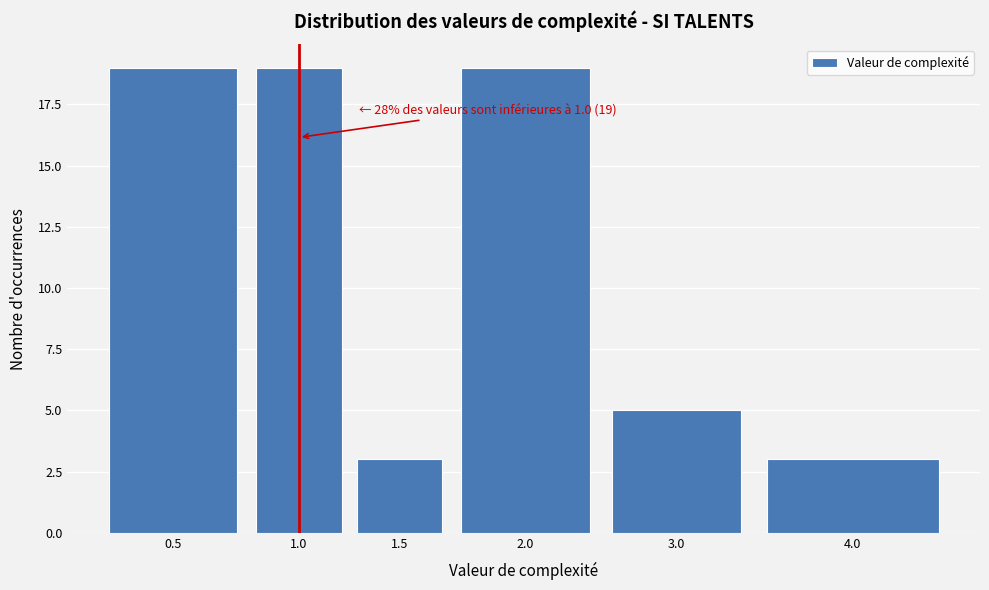

Reading left to right, list all the values displayed in this chart.

19	19	3	19	5	3